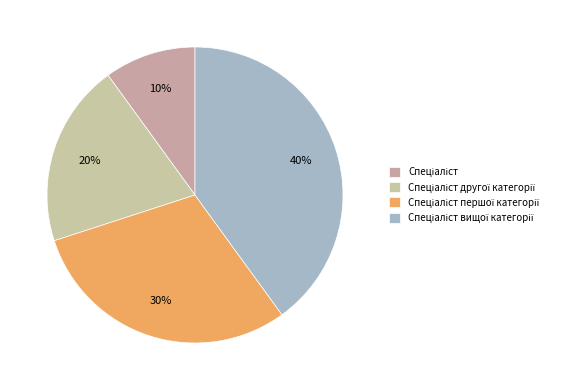

To the nearest percent, what is the difference between the Спеціаліст вищої категорії and Спеціаліст slice percentages?

30%